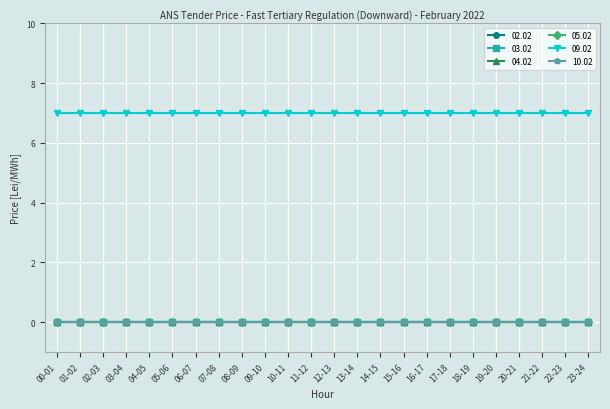

What is the difference between the highest and lowest values at 00-01?

7